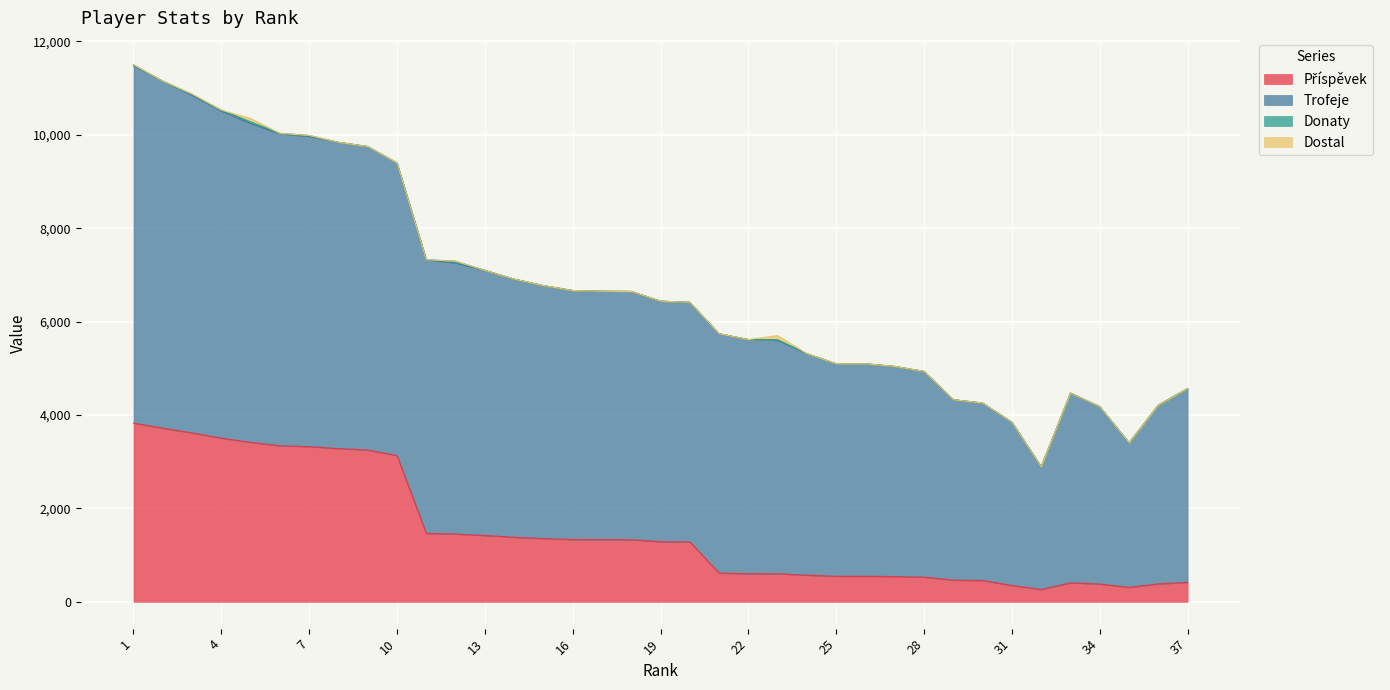

True or false: Trofeje and Příspěvek cross at least once.

False